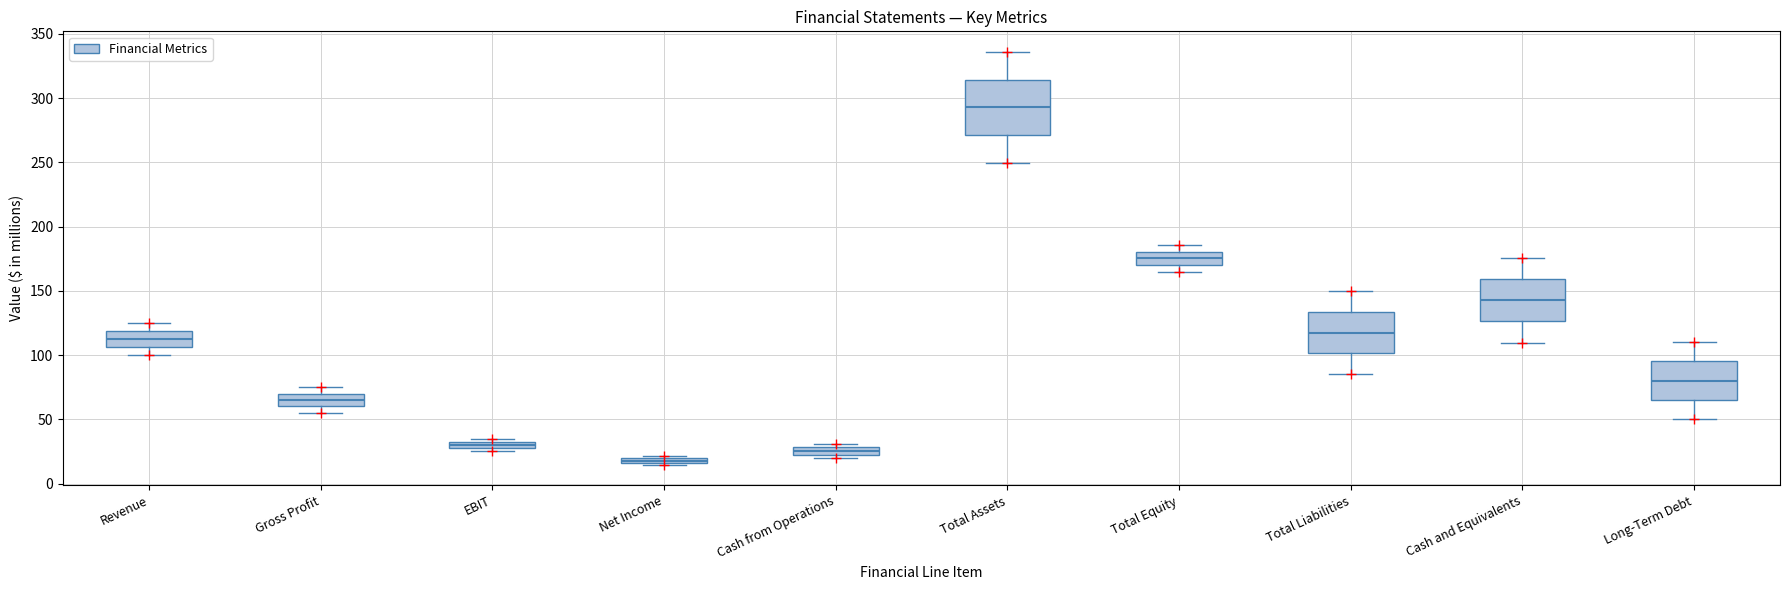

Which box is the tallest, from its lower edge to its upper edge?

Total Assets